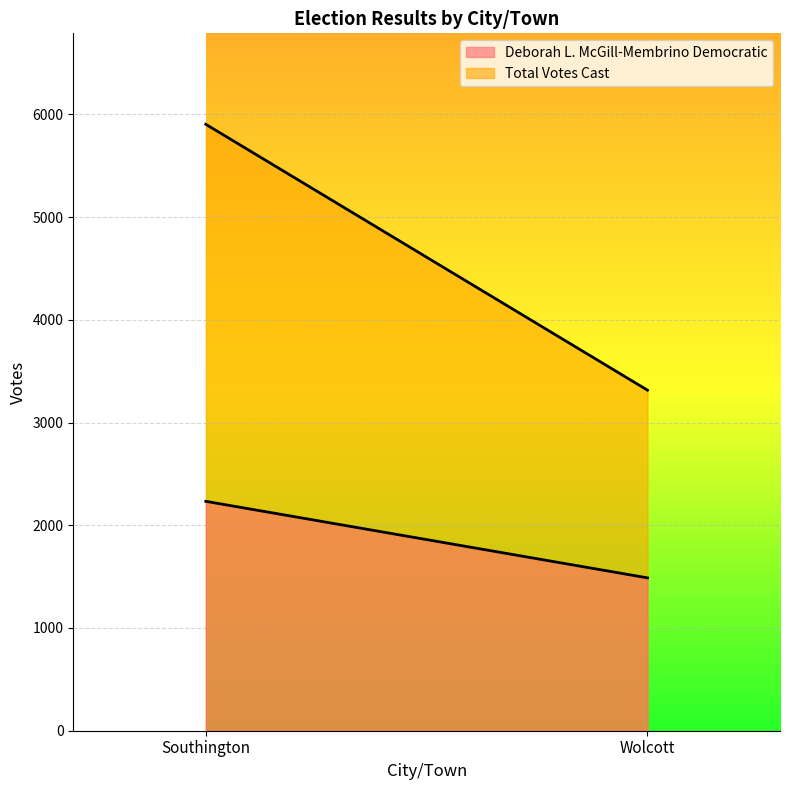

What is the difference between the highest and lowest values at Wolcott?

1827